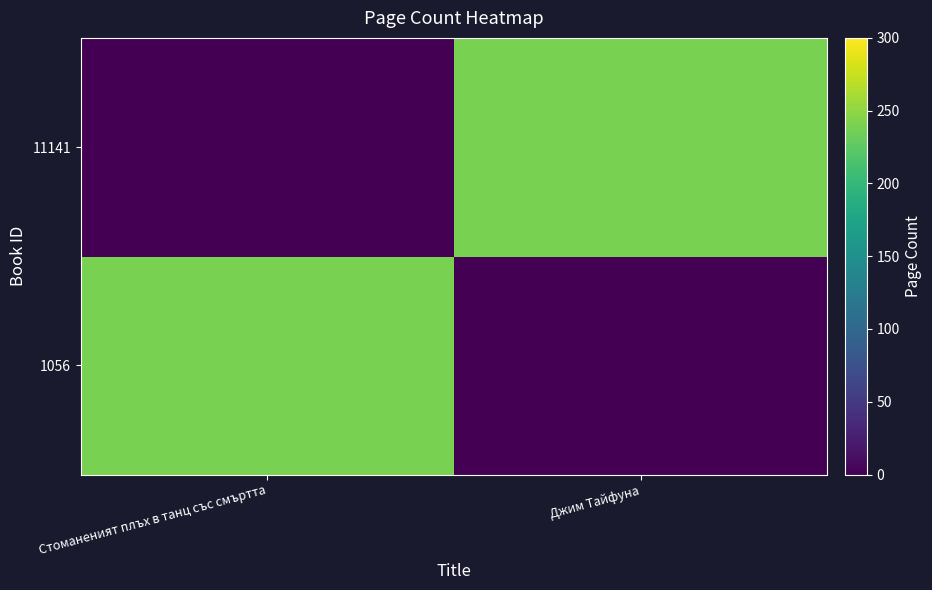

Reading left to right, what are all the values shown in this chart?

1056: Стоманеният плъх в танц със смъртта=240	Джим Тайфуна=0
11141: Стоманеният плъх в танц със смъртта=0	Джим Тайфуна=240